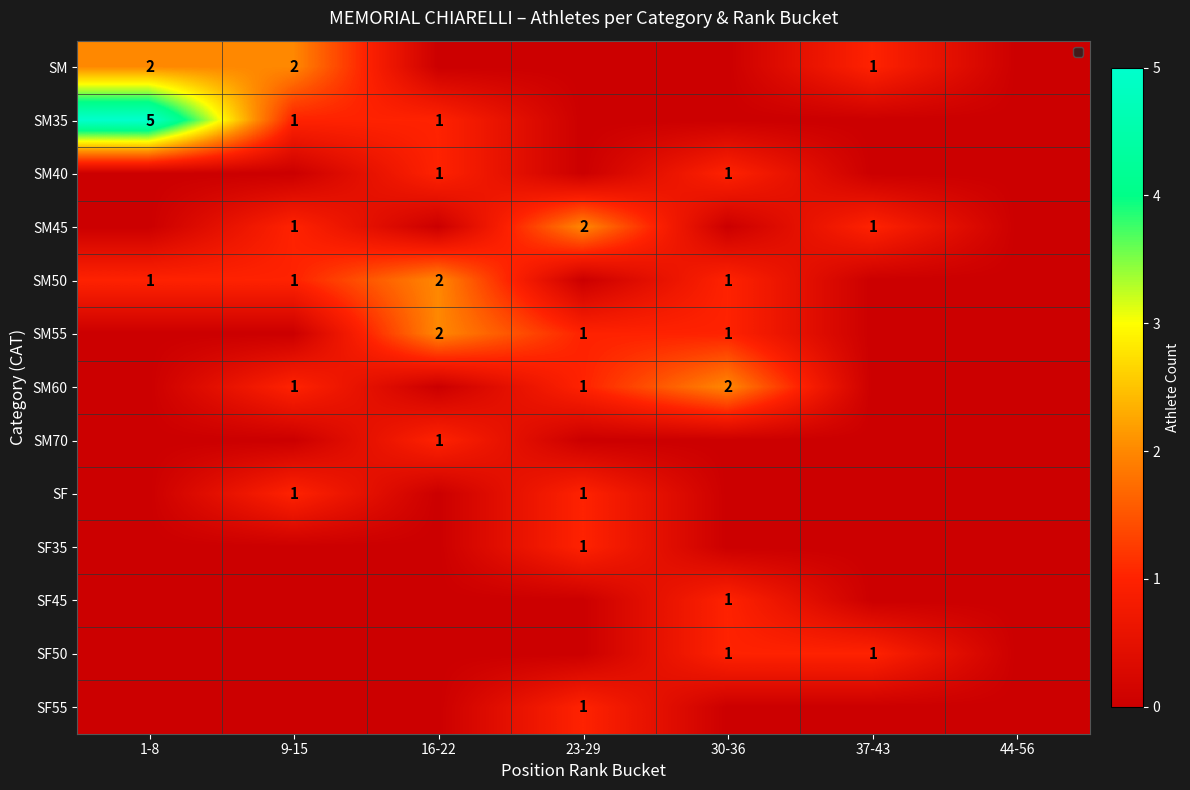

What is the spread (max minus min) of values at 37-43?

1